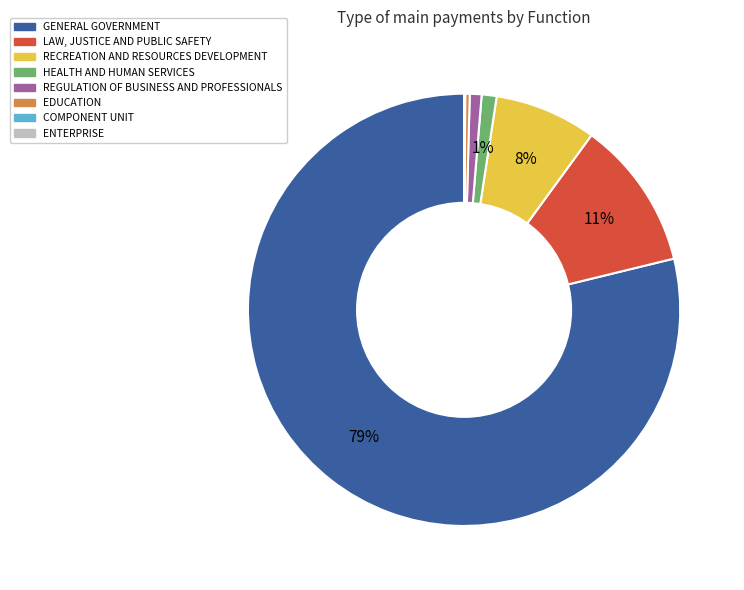

Is GENERAL GOVERNMENT the majority of the pie?

Yes